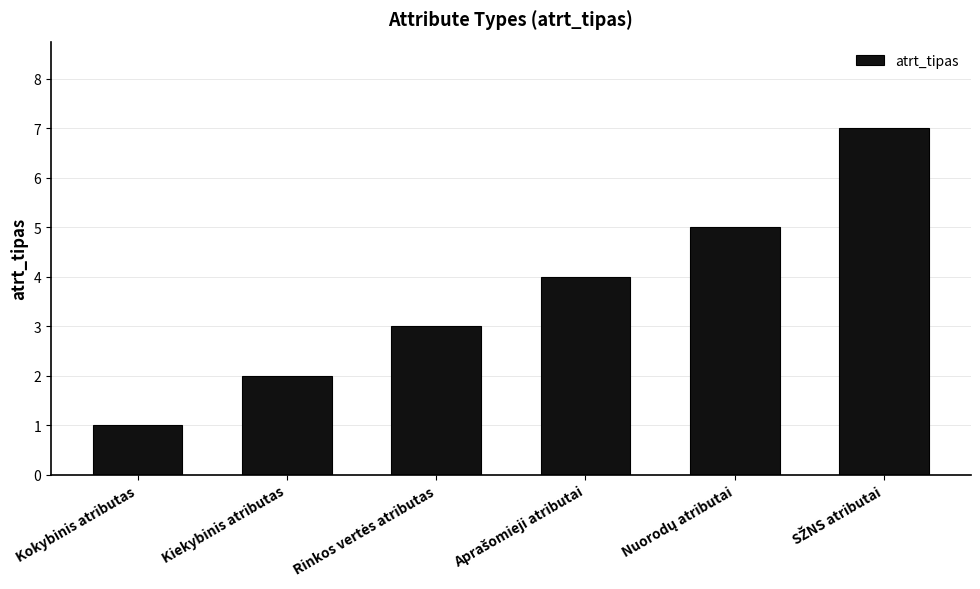

Reading left to right, transcribe all the data shown in this chart.

1	2	3	4	5	7